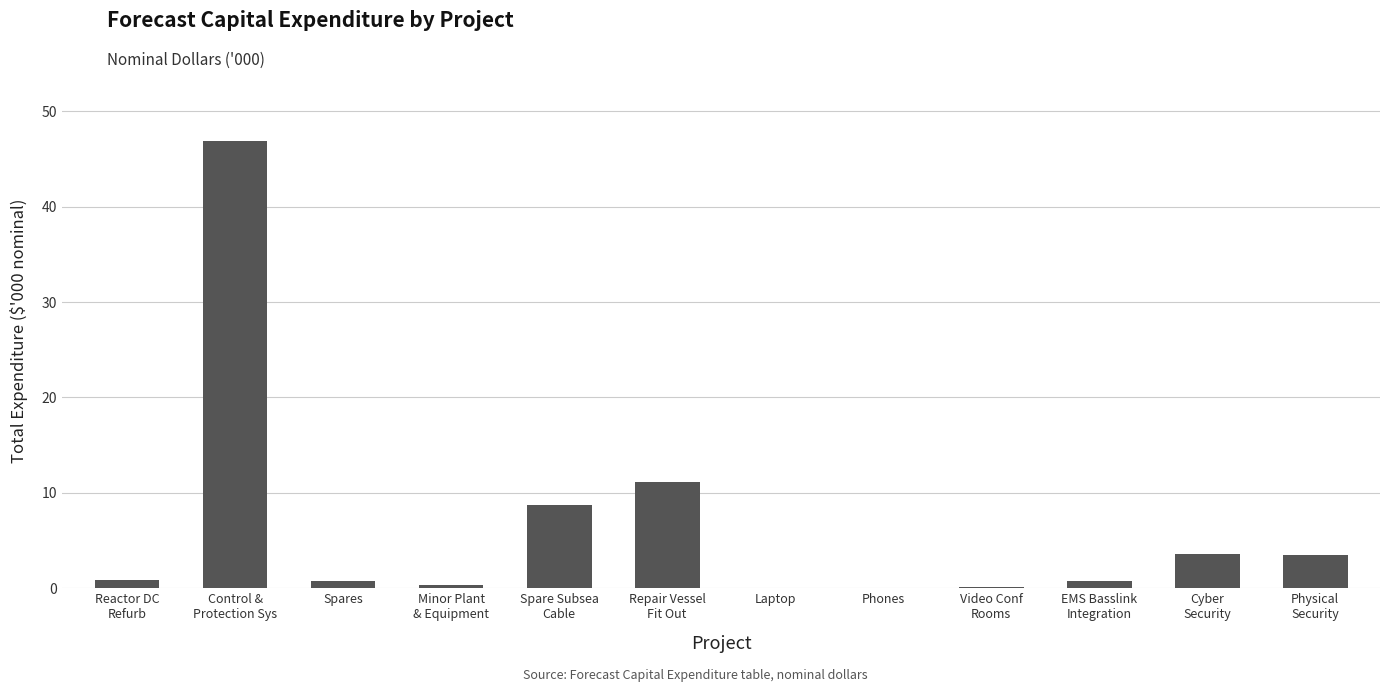

What is the sum of the values at Laptop and Control &
Protection Sys?

46.9